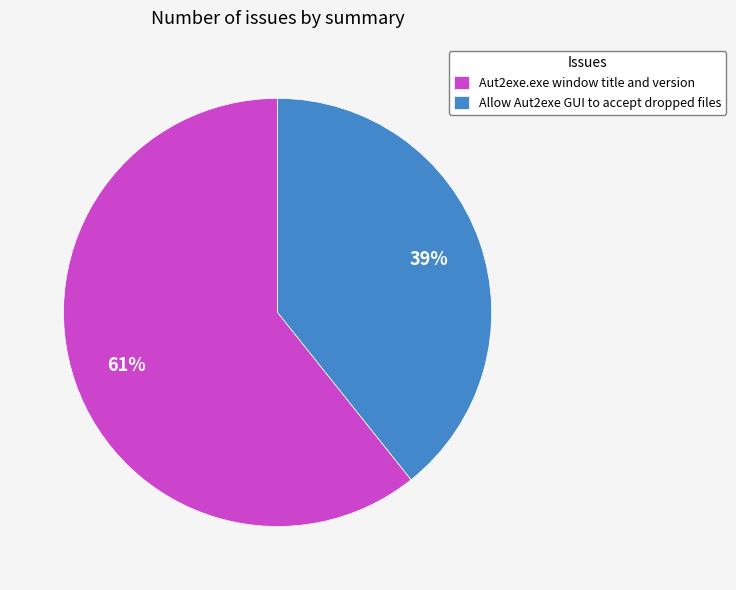

Which has a higher value, Aut2exe.exe window title and version or Allow Aut2exe GUI to accept dropped files?

Aut2exe.exe window title and version